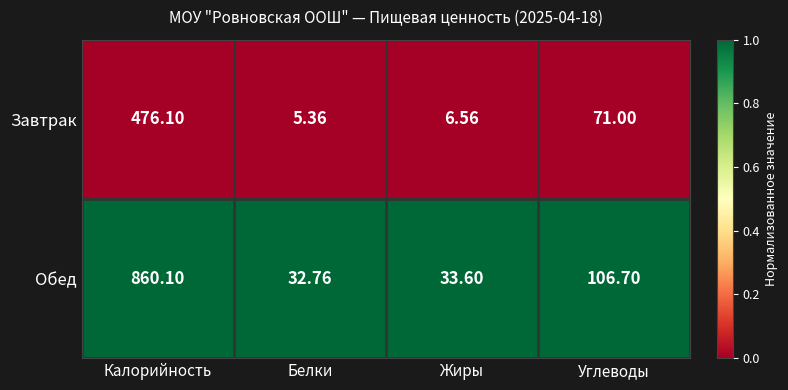

At which category is the sum across all series the highest?

Калорийность